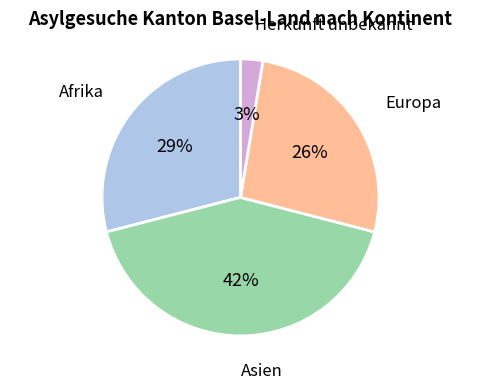

To the nearest percent, what is the average slice percentage?

25%